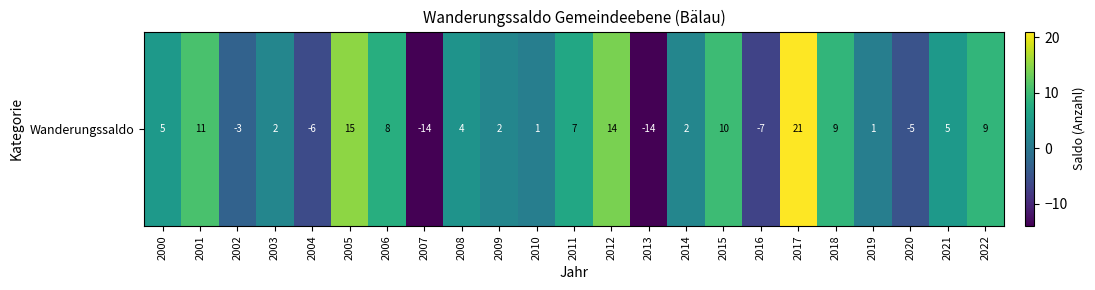

List the labels in order of value, smallest first.

2007, 2013, 2016, 2004, 2020, 2002, 2010, 2019, 2003, 2009, 2014, 2008, 2000, 2021, 2011, 2006, 2018, 2022, 2015, 2001, 2012, 2005, 2017